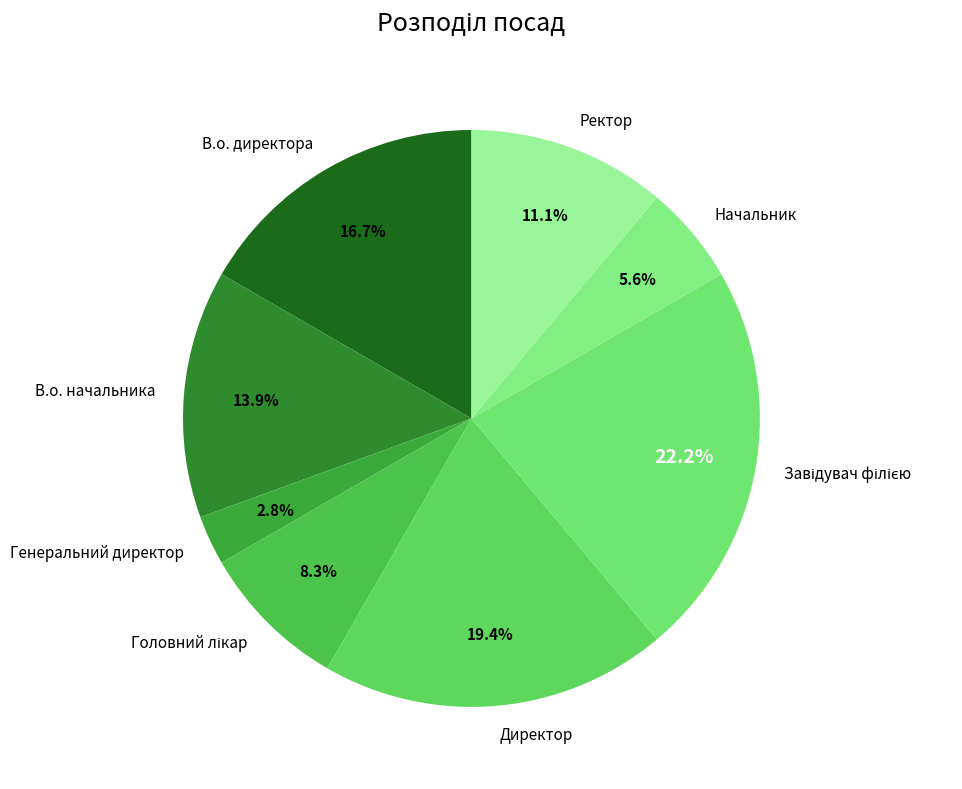

What percentage is the В.о. начальника slice, to the nearest percent?

14%